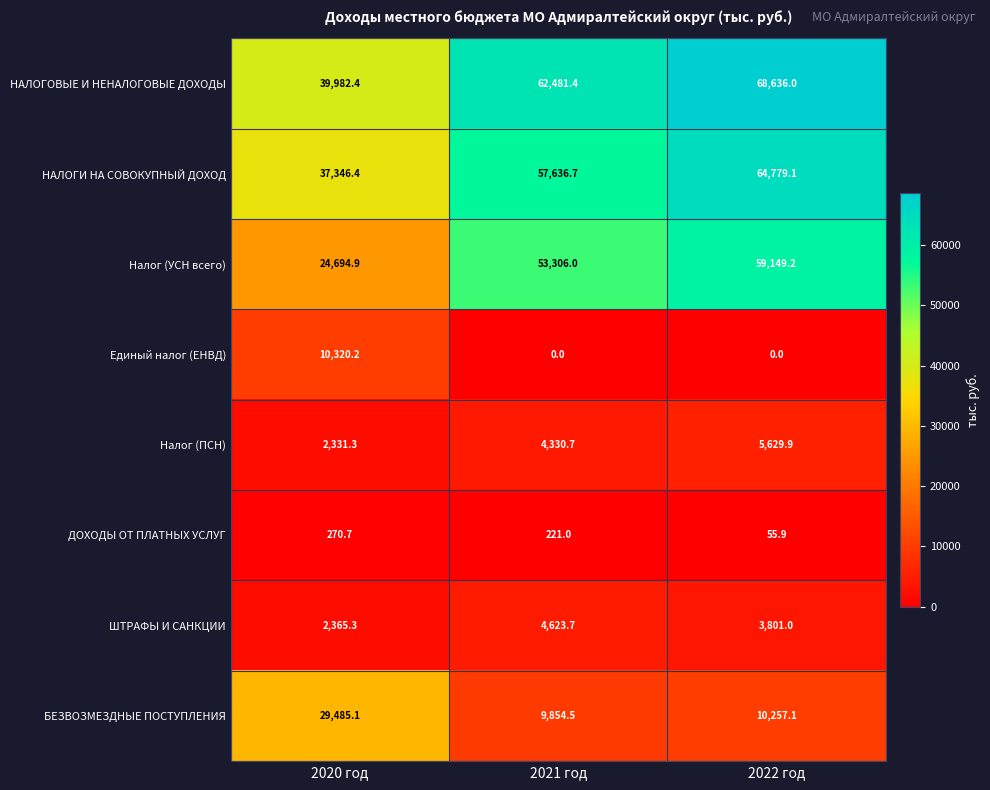

At which category is the sum across all series the highest?

2022 год